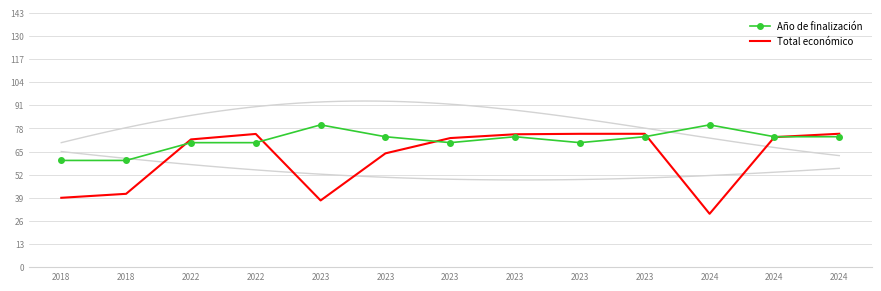

Between which two adjacent categories do Año de finalización and Total económico first intersect?

2018 and 2022